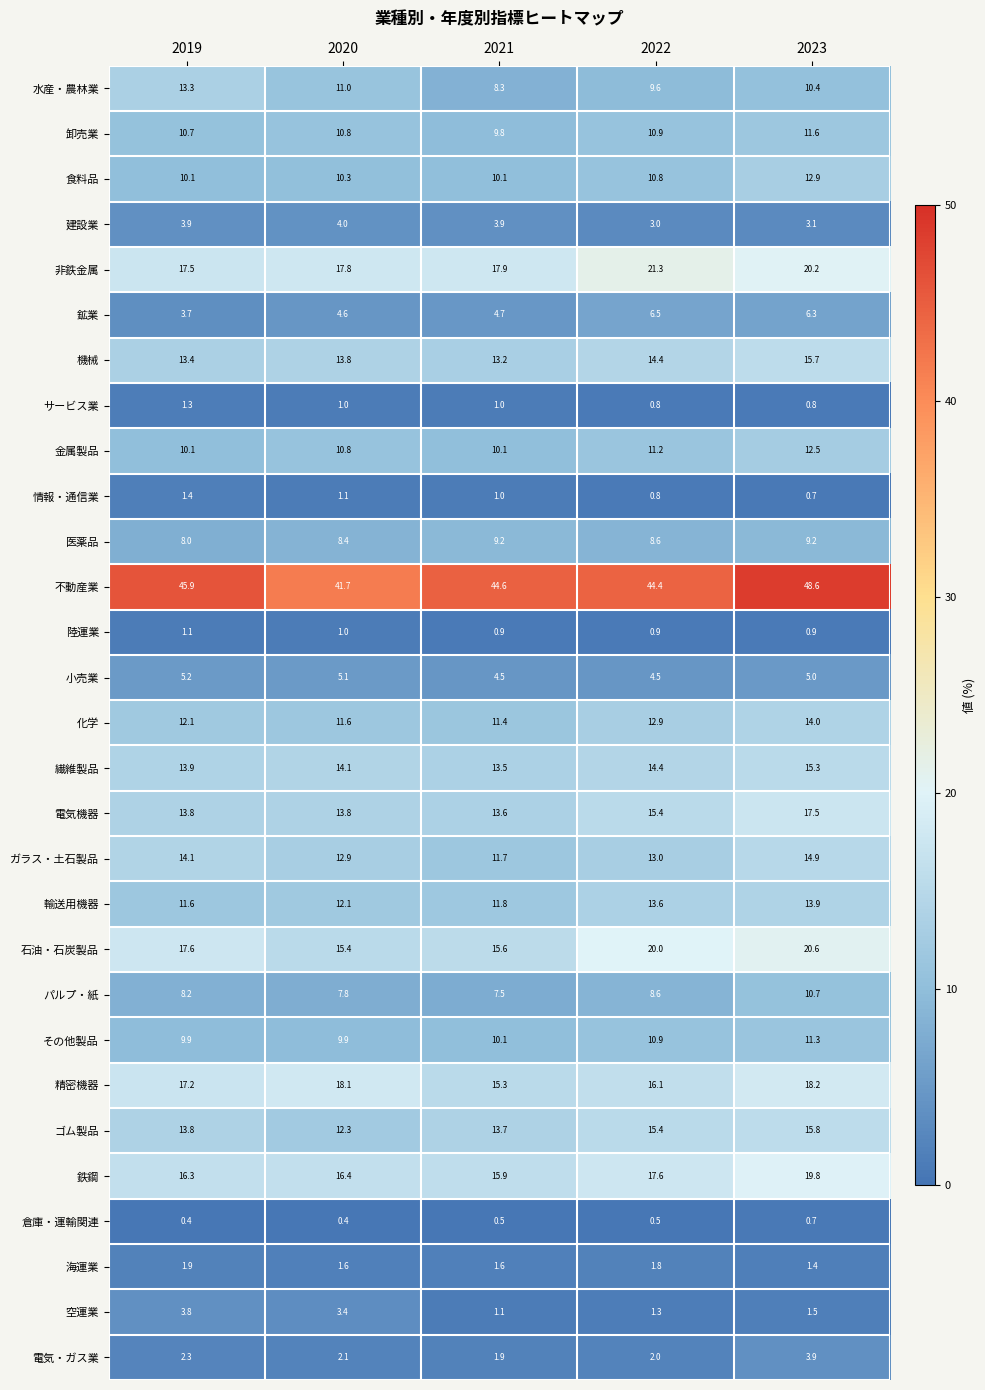

At which label does 電気・ガス業 reach its minimum?

2021